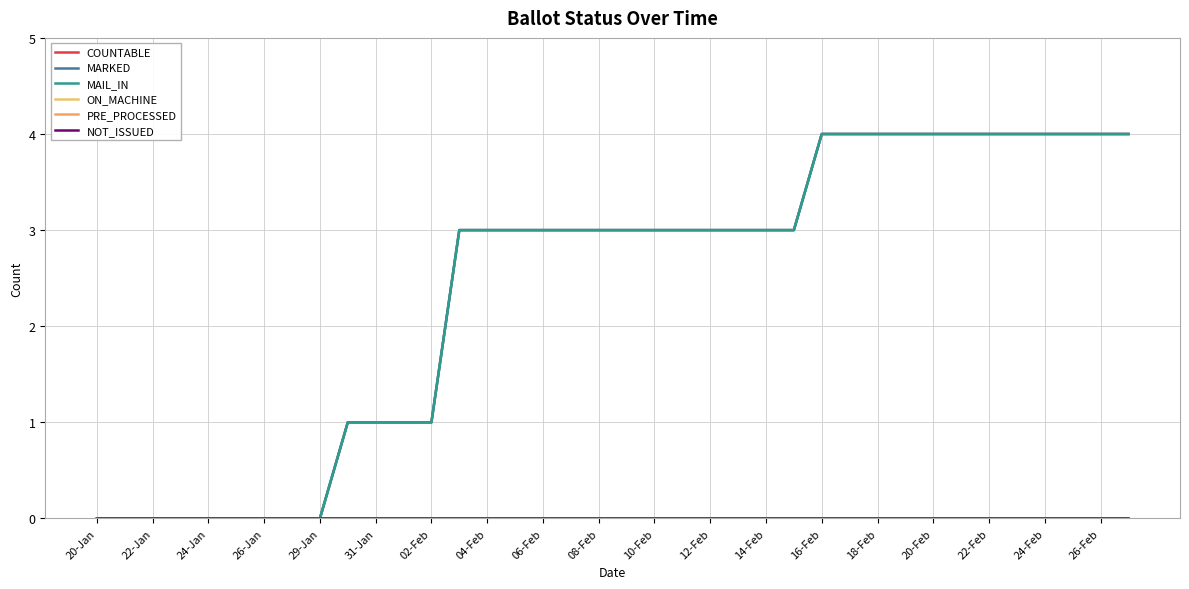

Does the chart have visible grid lines?

Yes